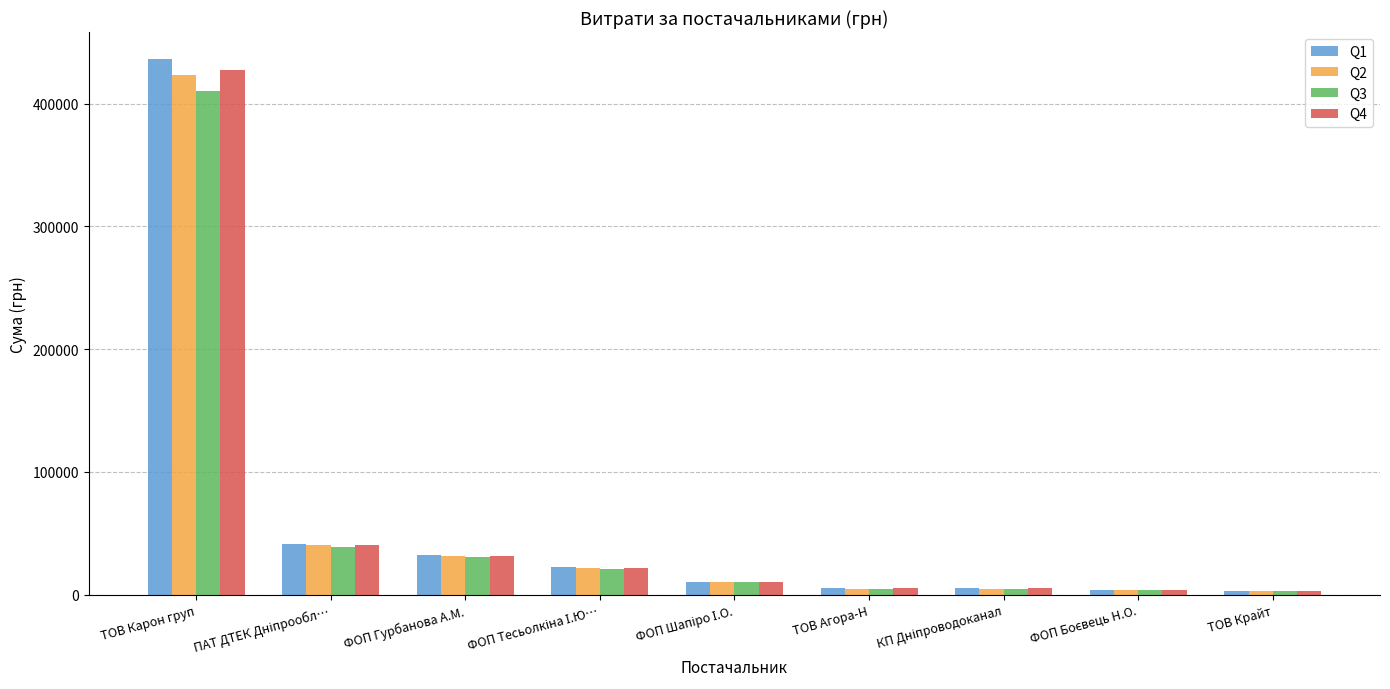

What is the difference between the second highest and minimum values in the Q3 series?

36113.6